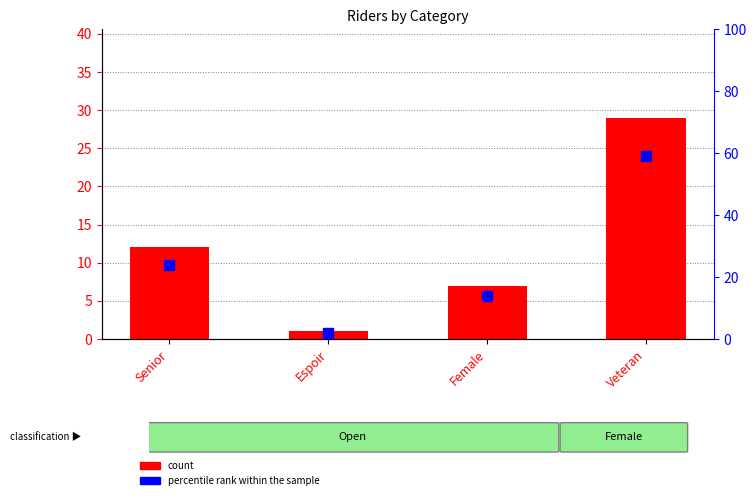

What are all the series names shown in the legend?

count, percentile rank within the sample